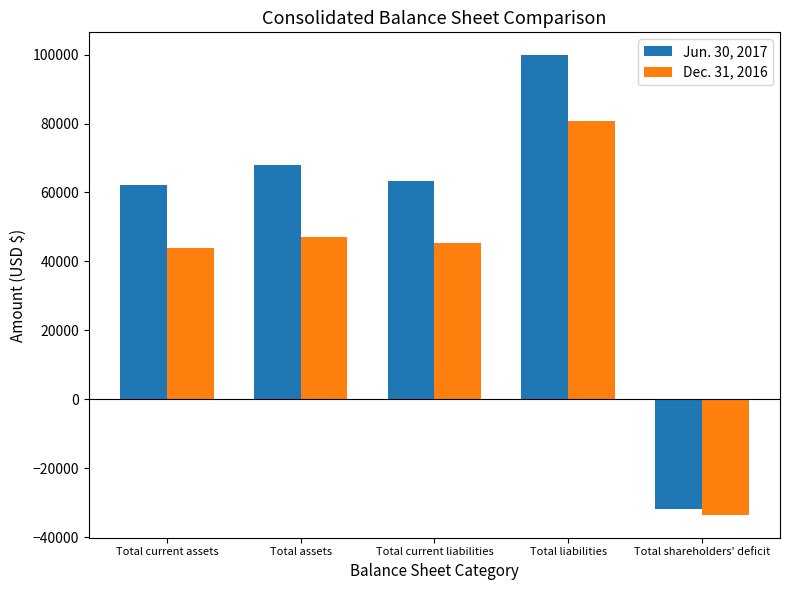

Between Total assets and Total shareholders' deficit, which series saw the biggest shift?

Jun. 30, 2017